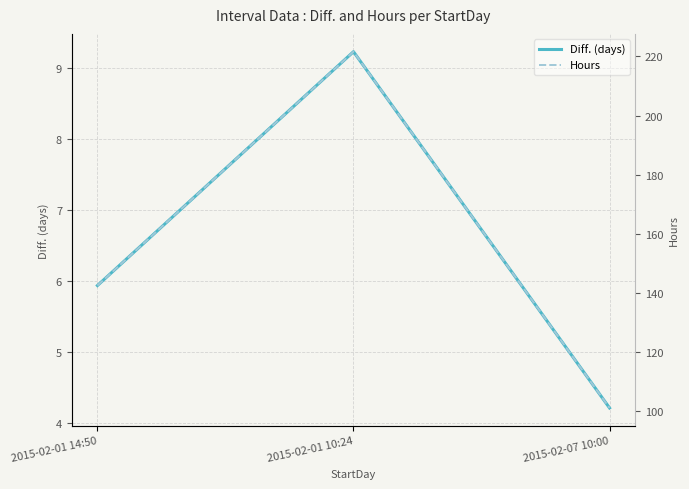

At which label does Diff. (days) reach its peak?

2015-02-01 10:24